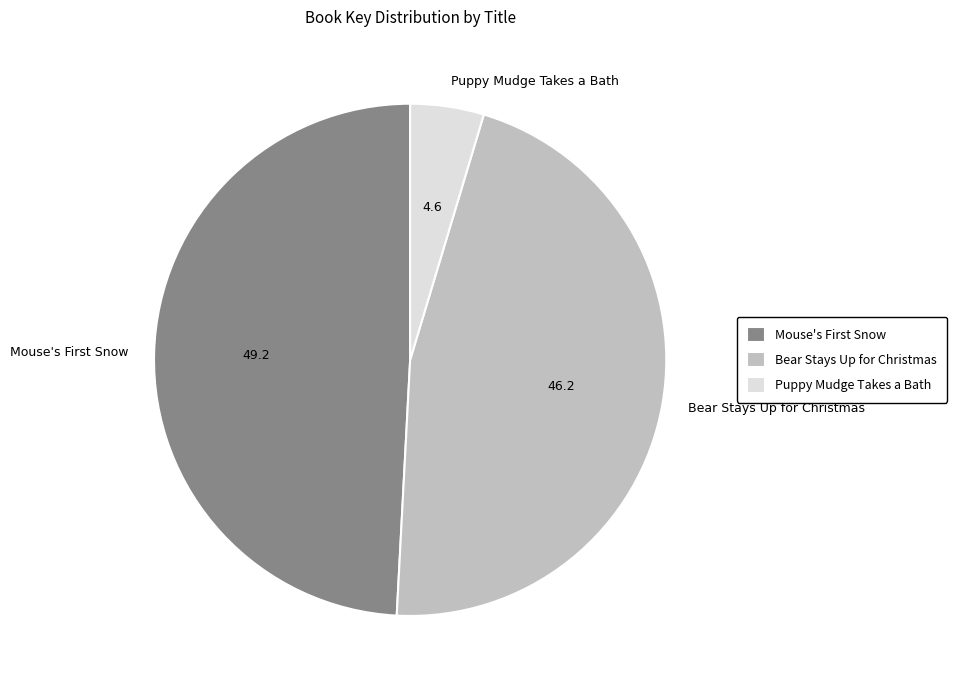

Count the number of slices in the pie.

3